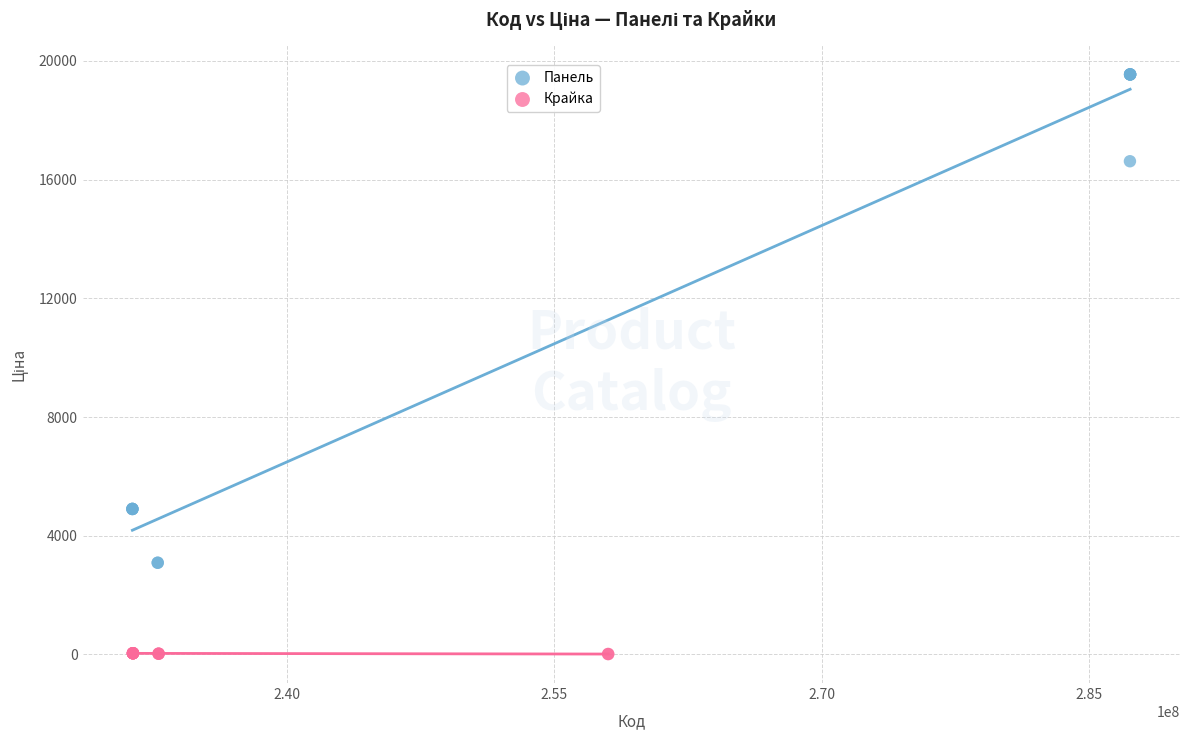

What are all the series names shown in the legend?

Панель, Крайка